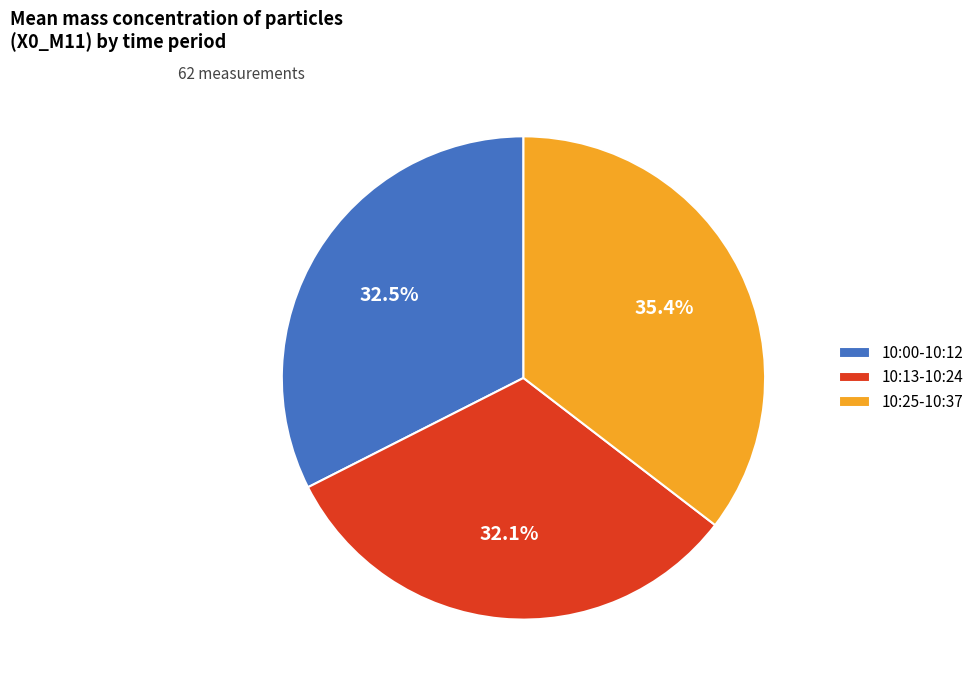

Is there a majority slice in this chart?

No